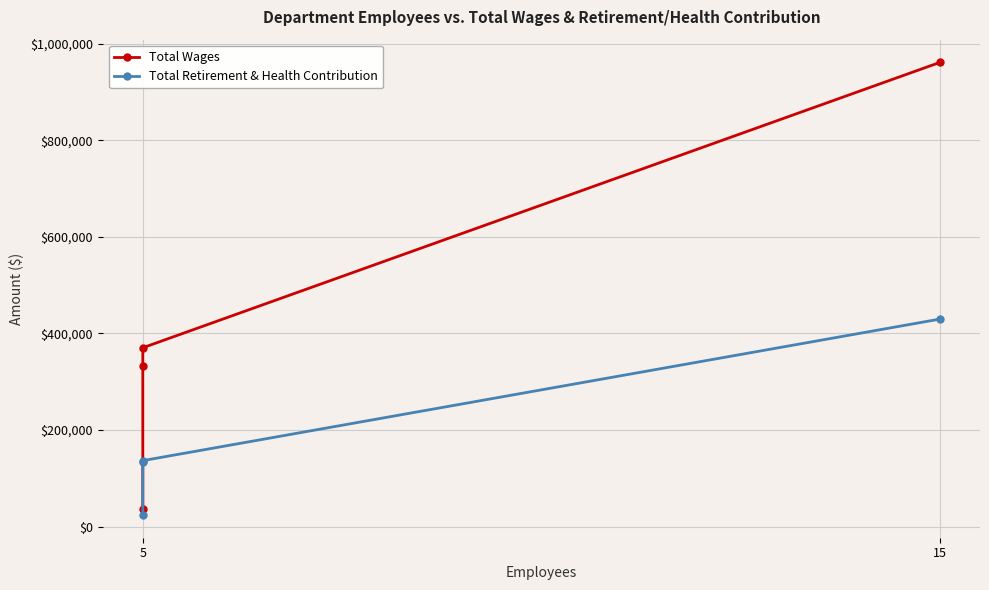

Reading left to right, what are all the values shown in this chart?

Total Wages: 36000	332958	370429	961724
Total Retirement & Health Contribution: 23800	134074	136594	429889